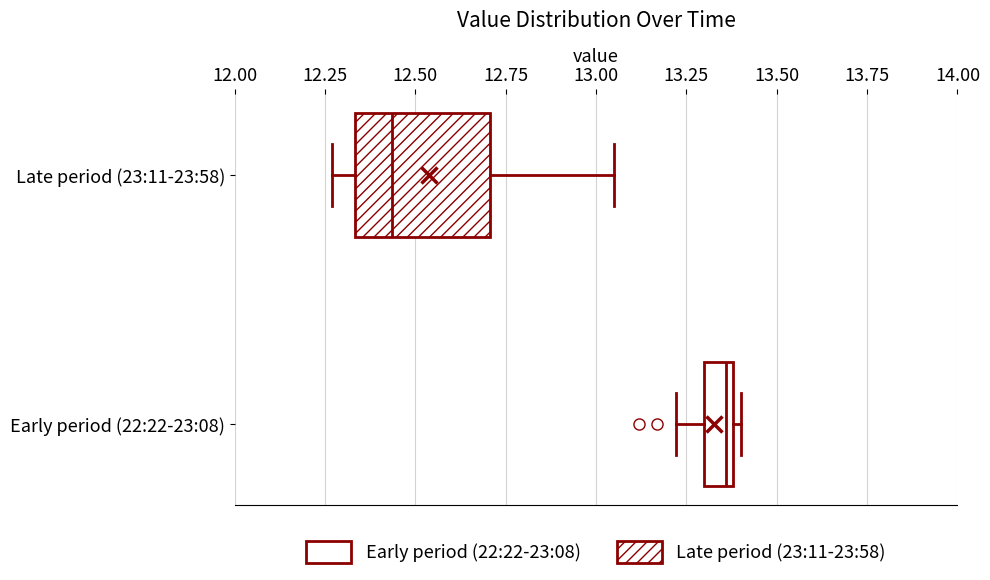

Reading bottom to top, transcribe this box plot: for each box, give where its median line is, the range the box spans, and where its two whiskers end, as read against the x-axis. The values are not printed on the chart, so give them approximately, as read against the axis.

Early period (22:22-23:08): median 13.35, box 13.30 to 13.40, whiskers 13.20 to 13.40 (just right of the box's right edge)
Late period (23:11-23:58): median 12.45, box 12.35 to 12.70, whiskers 12.25 to 13.05